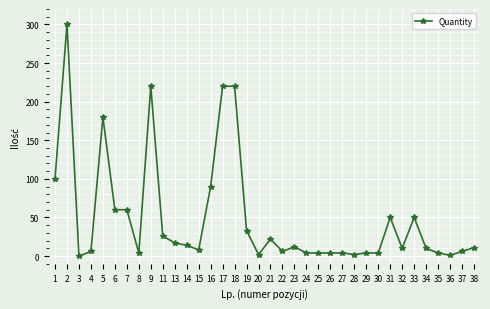

True or false: the data shows 81 at 18.

False